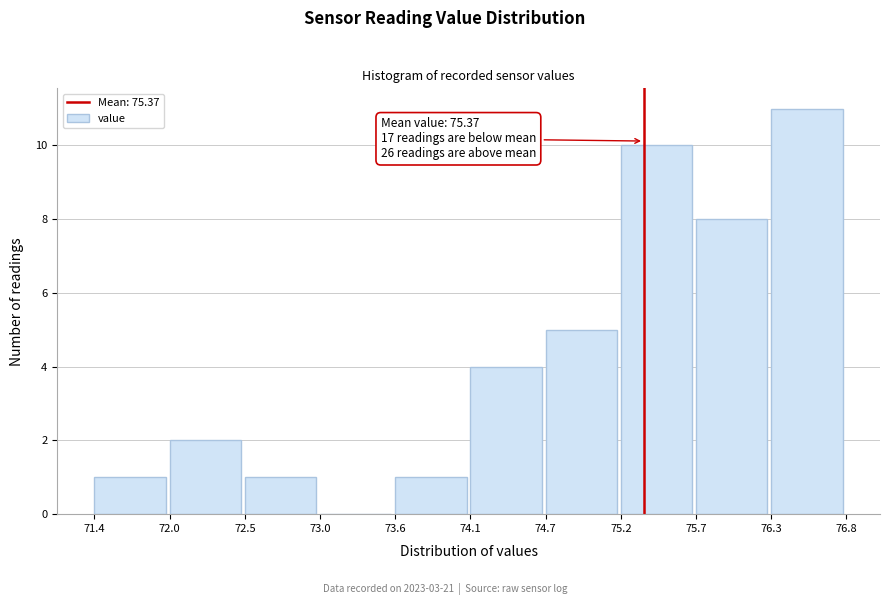

Which range on the x-axis has the tallest bar?

76.3 to 76.8